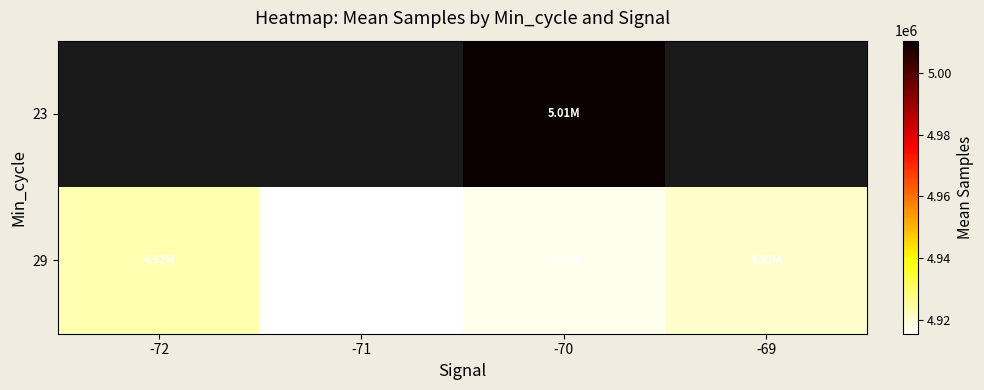

Which category has the lowest value across all series?

-71